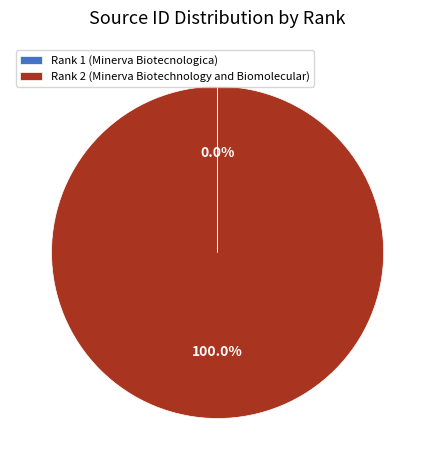

Which slice is the largest?

Rank 2 (Minerva Biotechnology and Biomolecular)